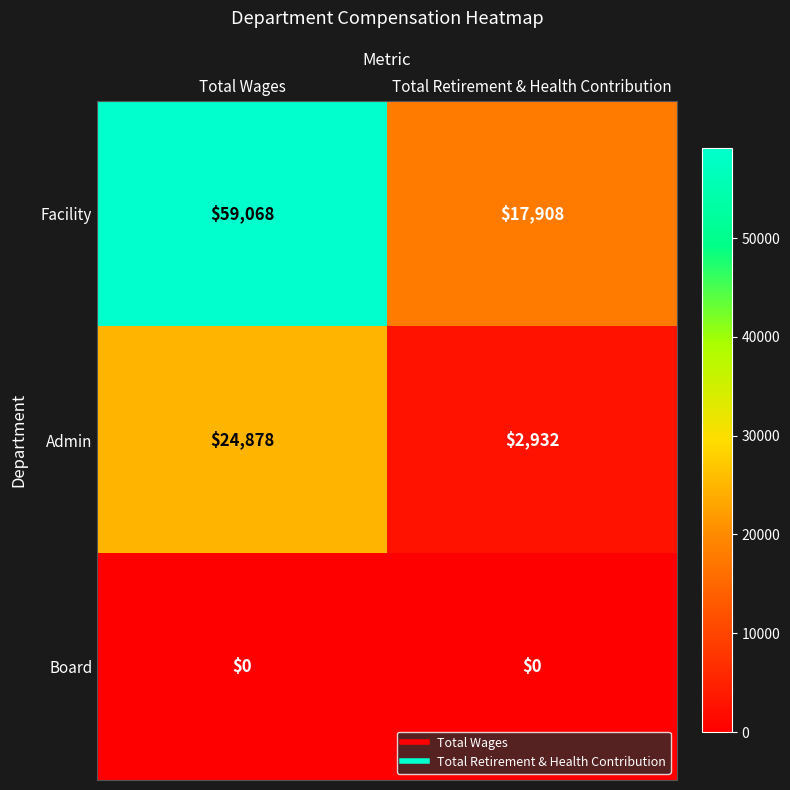

What value does the Admin series have at Total Wages, to the nearest 10?

24880